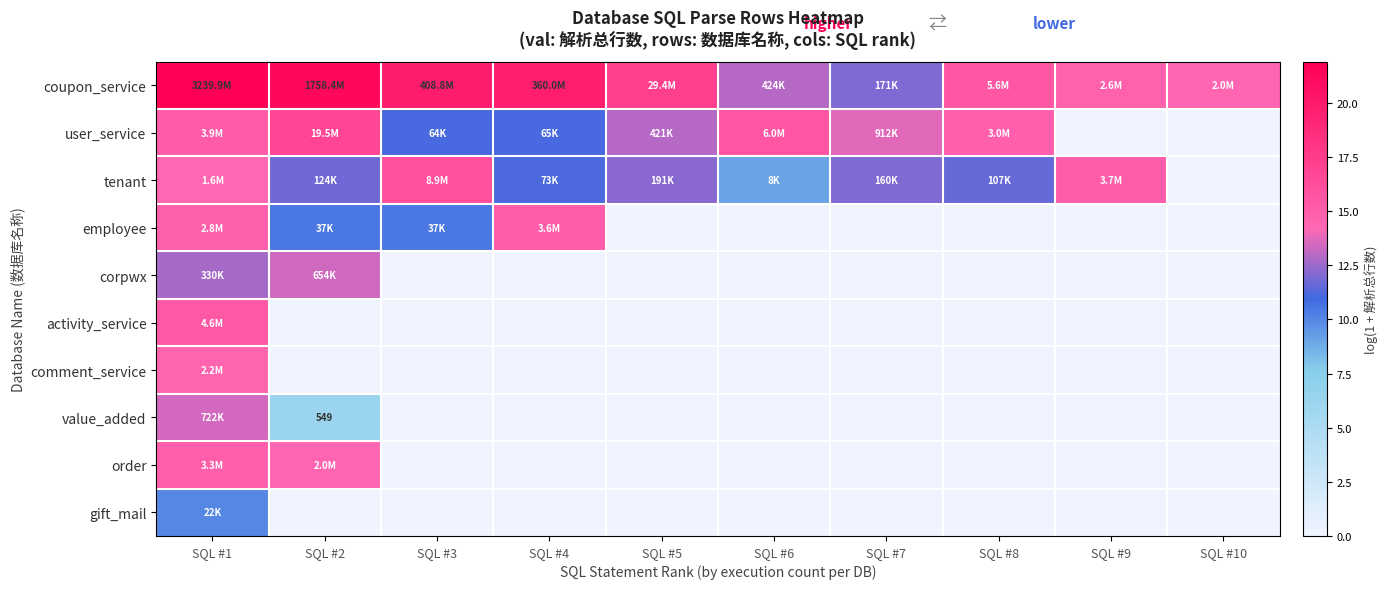

List the series in order of their peak value, lowest first.

gift_mail, corpwx, value_added, comment_service, order, employee, activity_service, tenant, user_service, coupon_service